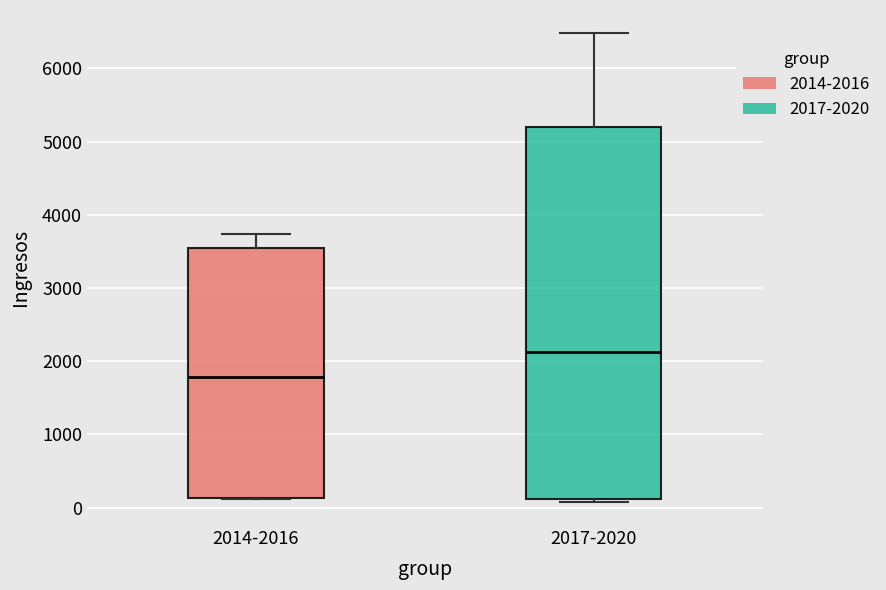

Reading left to right, read every box against the y-axis: the position of its median line, the range the box covers, and the ends of its whiskers. The values are not printed on the chart, so give them approximately, as read against the axis.

2014-2016: median 1800, box 100 to 3500, whiskers 100 to 3700
2017-2020: median 2100, box 100 to 5200, whiskers 100 (just below the box's lower edge) to 6500